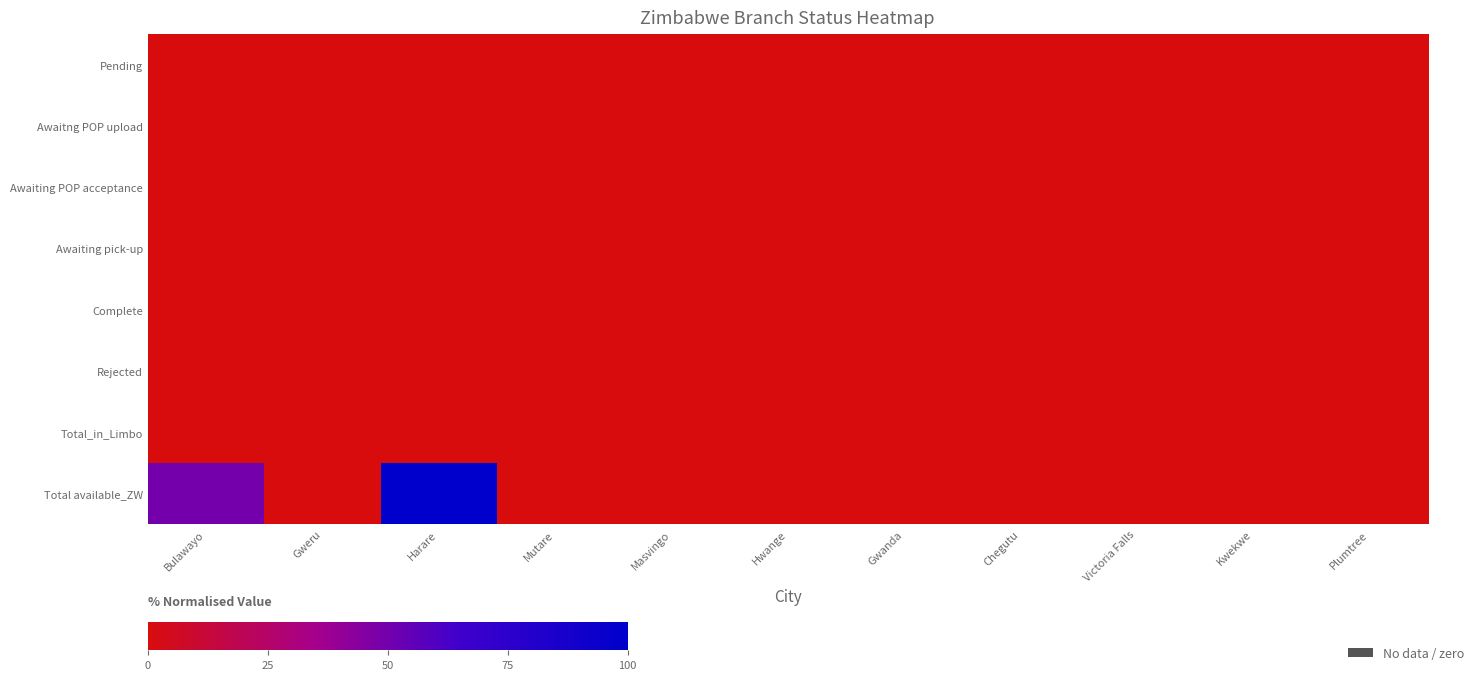

How many categories are shown in the chart?

11